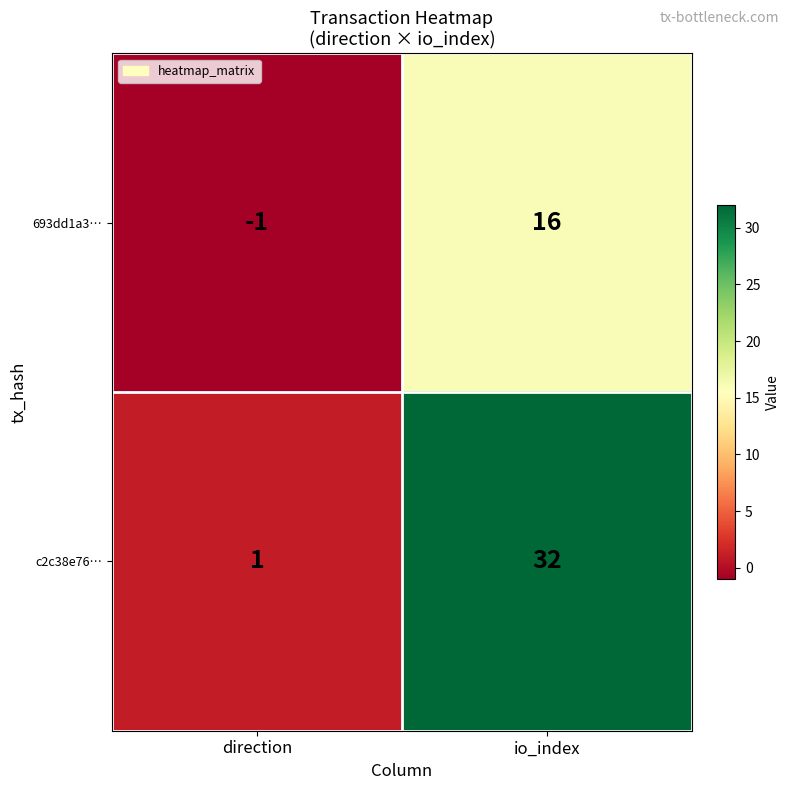

Where is 693dd1a3… nearest to the value 7?

direction